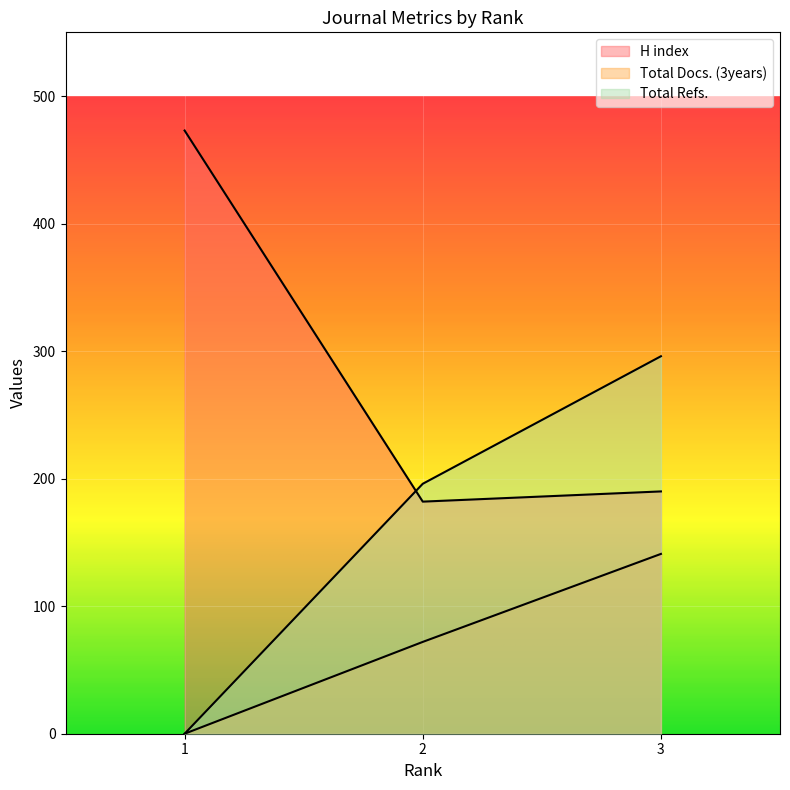

Which category has the highest value across all series?

1